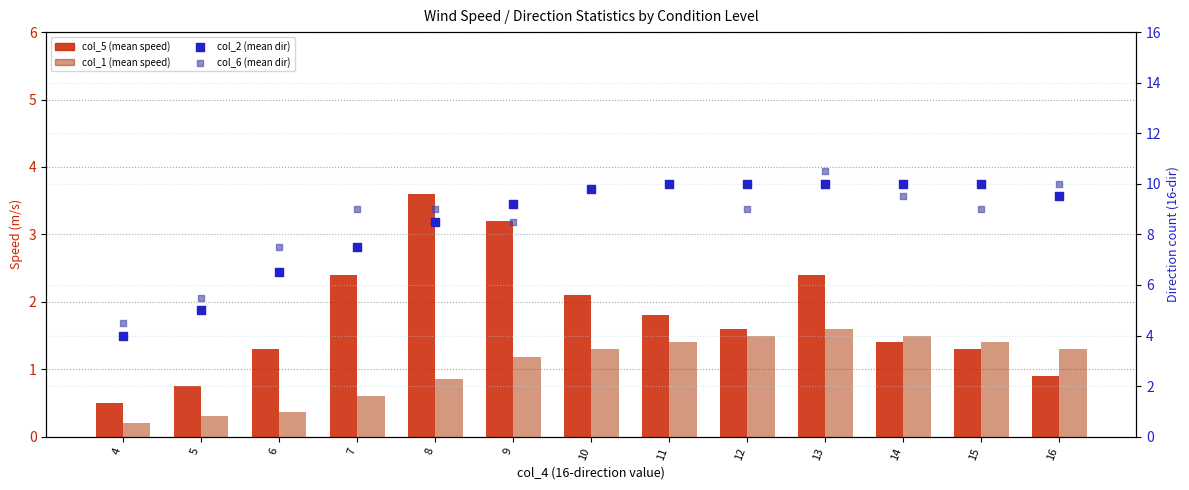

At which category is the sum across all series the highest?

13